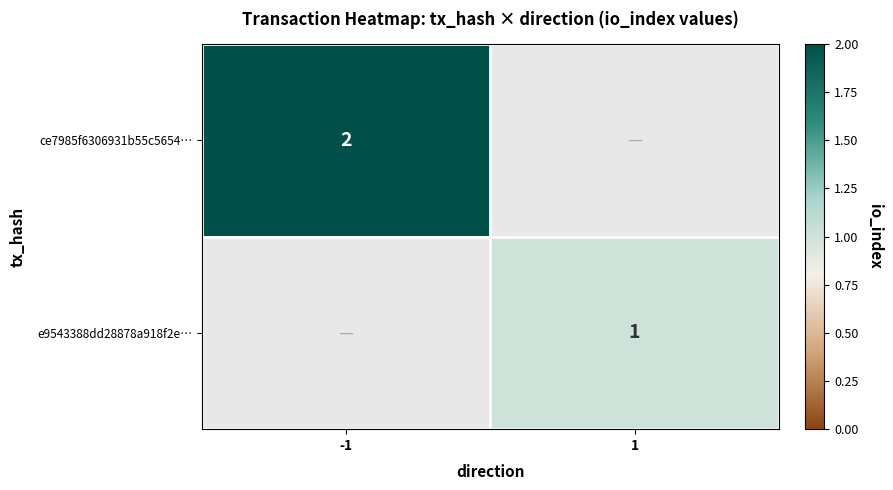

True or false: e9543388dd28878a918f2e… has a value of 1 at 1.

True